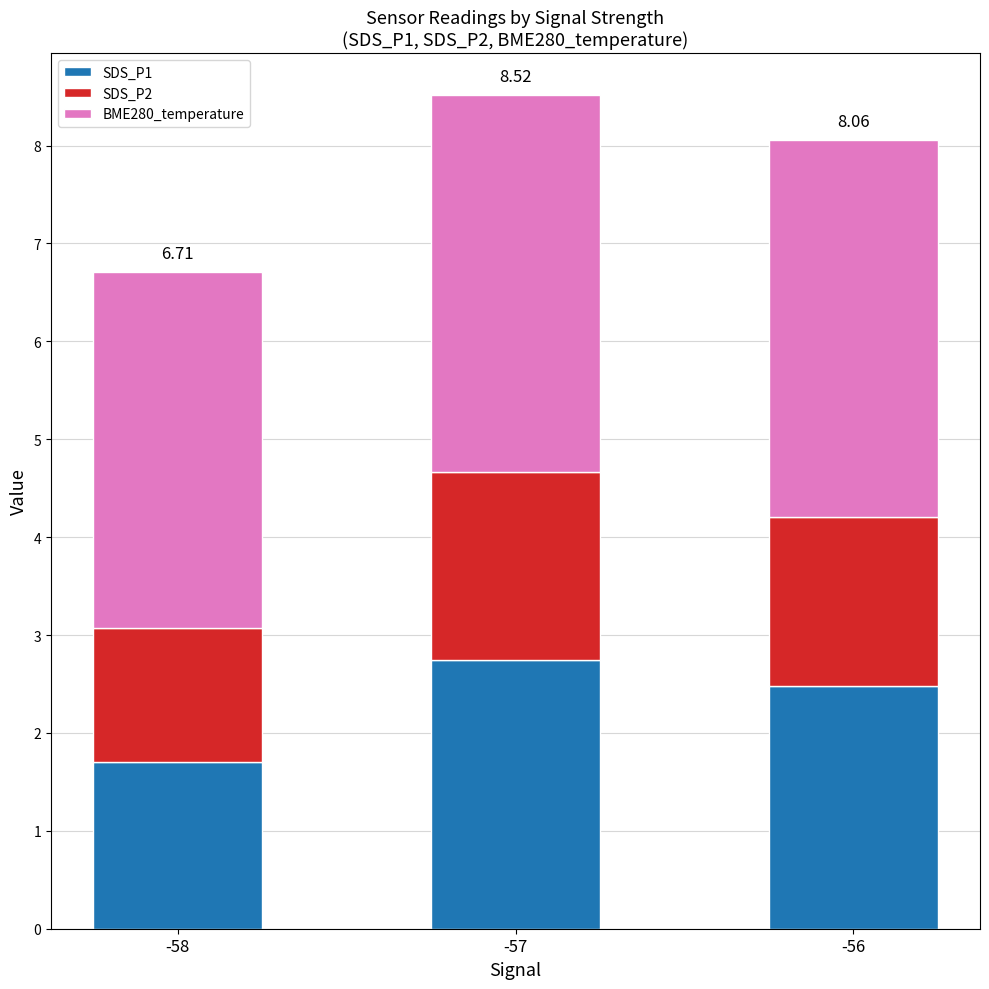

How many distinct data groups are displayed?

3